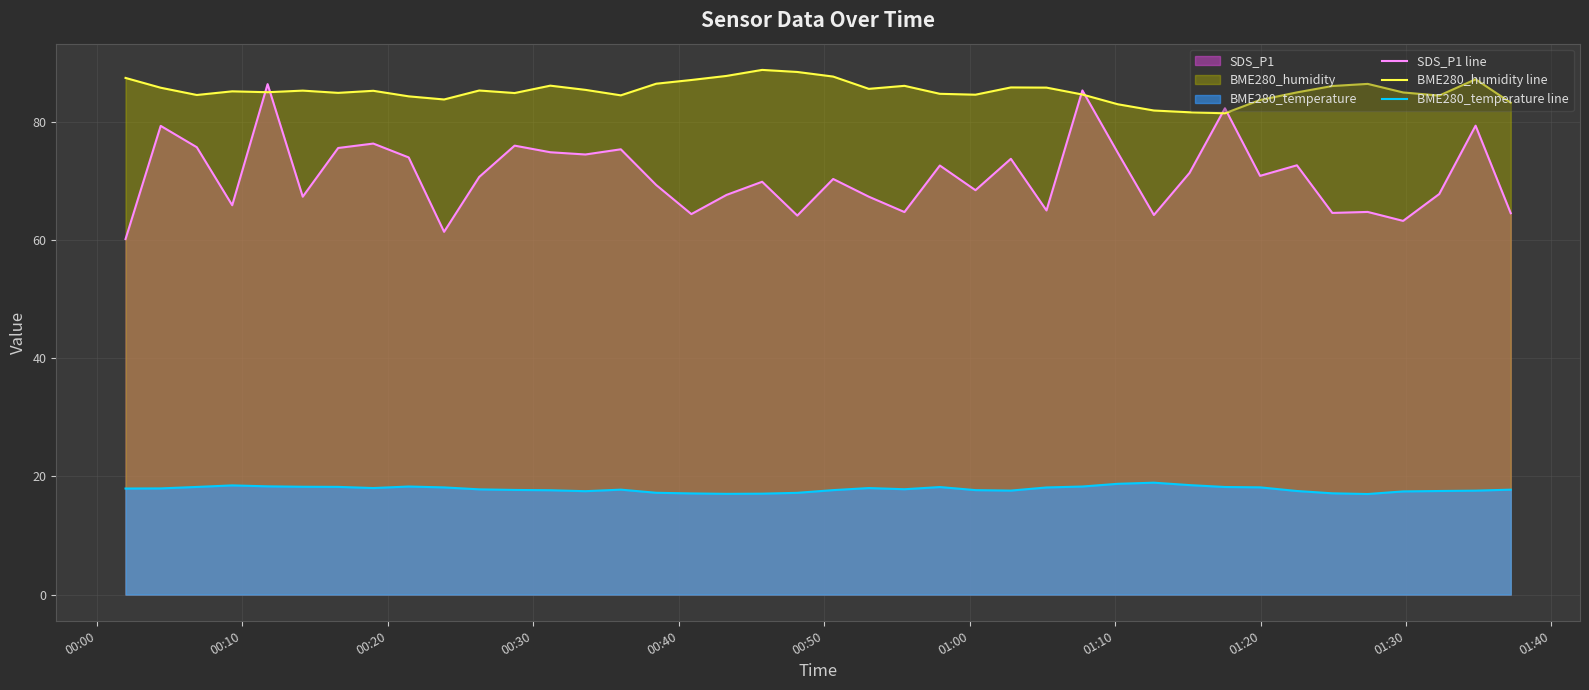

List the series in order of their overall mean, lowest first.

BME280_temperature line, SDS_P1 line, BME280_humidity line